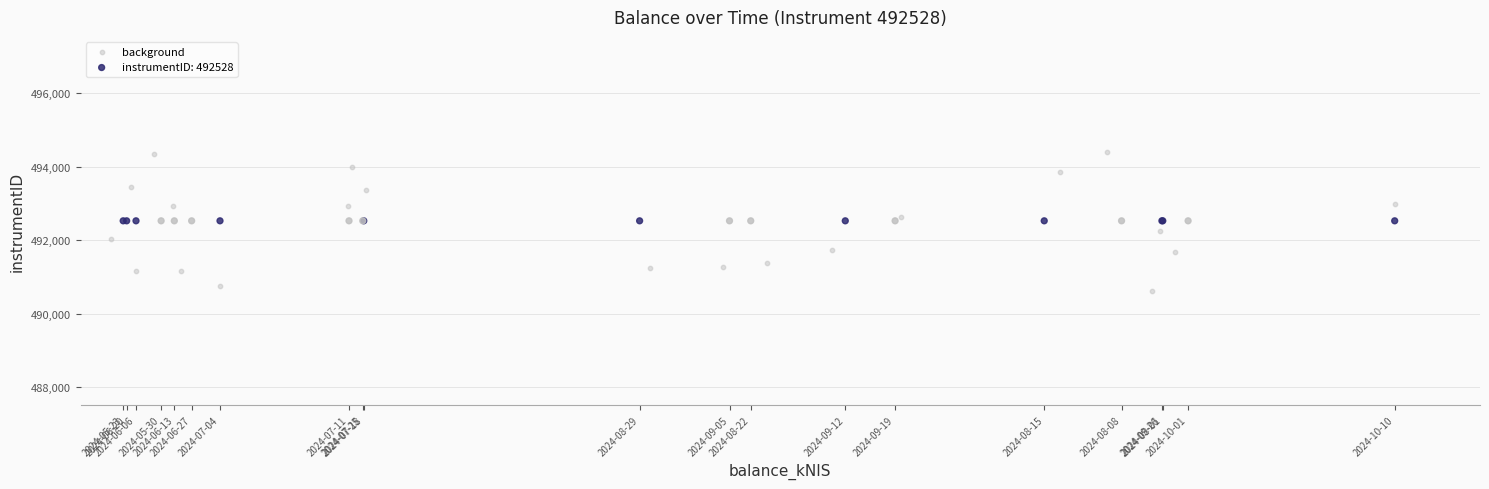

Which series reaches the maximum Y coordinate?

background